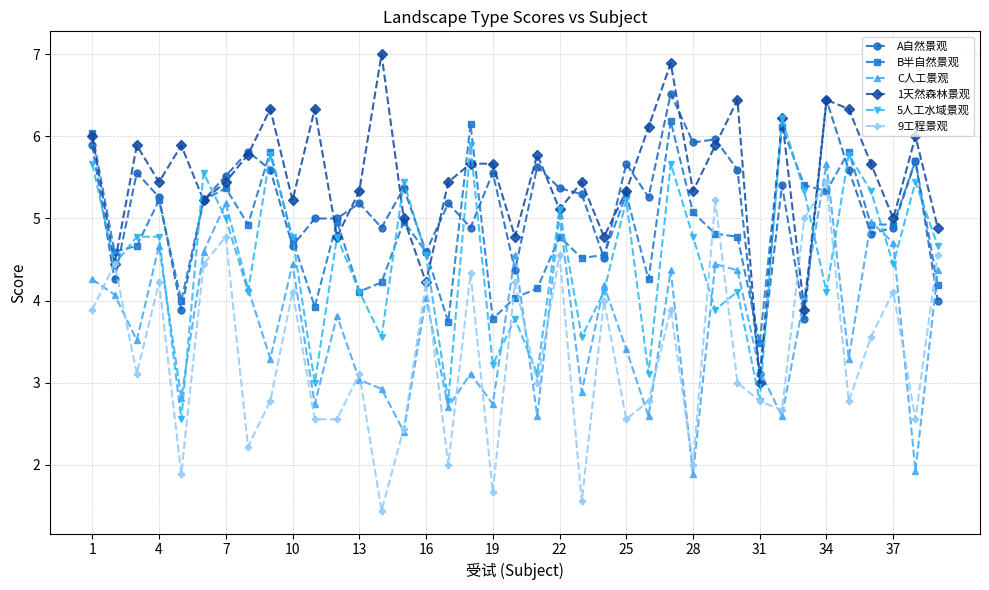

What is the minimum value for 5人工水域景观?

2.6